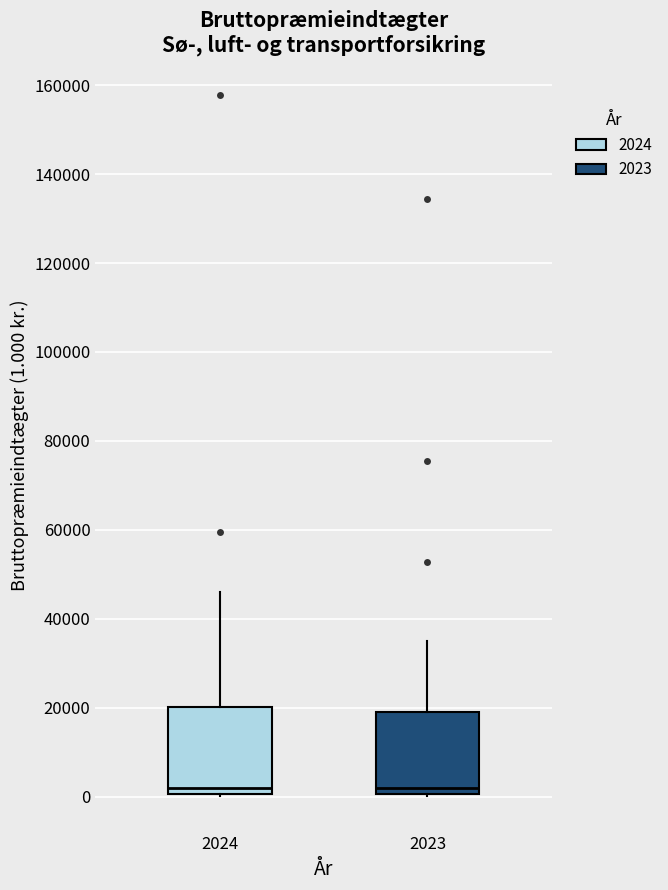

Reading left to right, transcribe this box plot: for each box, give where its median line is, the range the box spans, and where its two whiskers end, as read against the y-axis. The values are not printed on the chart, so give them approximately, as read against the axis.

2024: median 2000, box 0 to 20000, whiskers 0 to 46000
2023: median 2000, box 0 to 20000, whiskers 0 to 34000